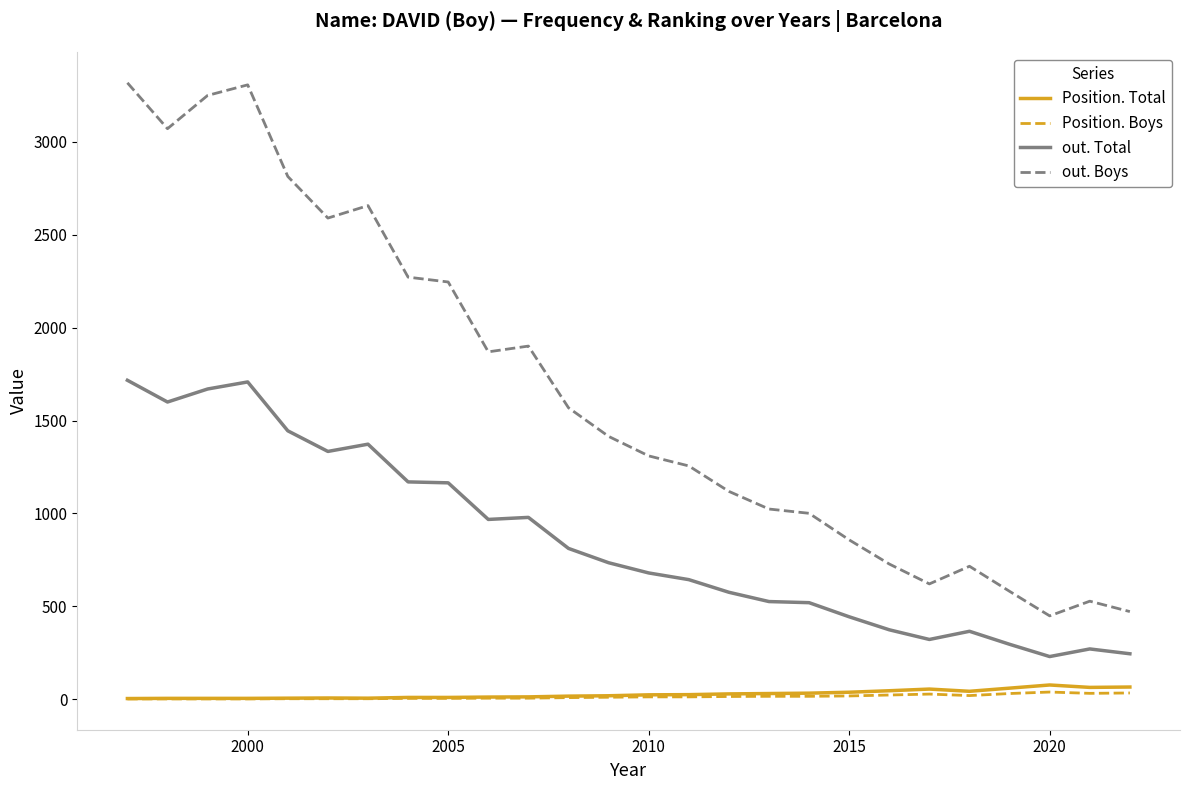

Which series has the widest spread of values?

out. Boys